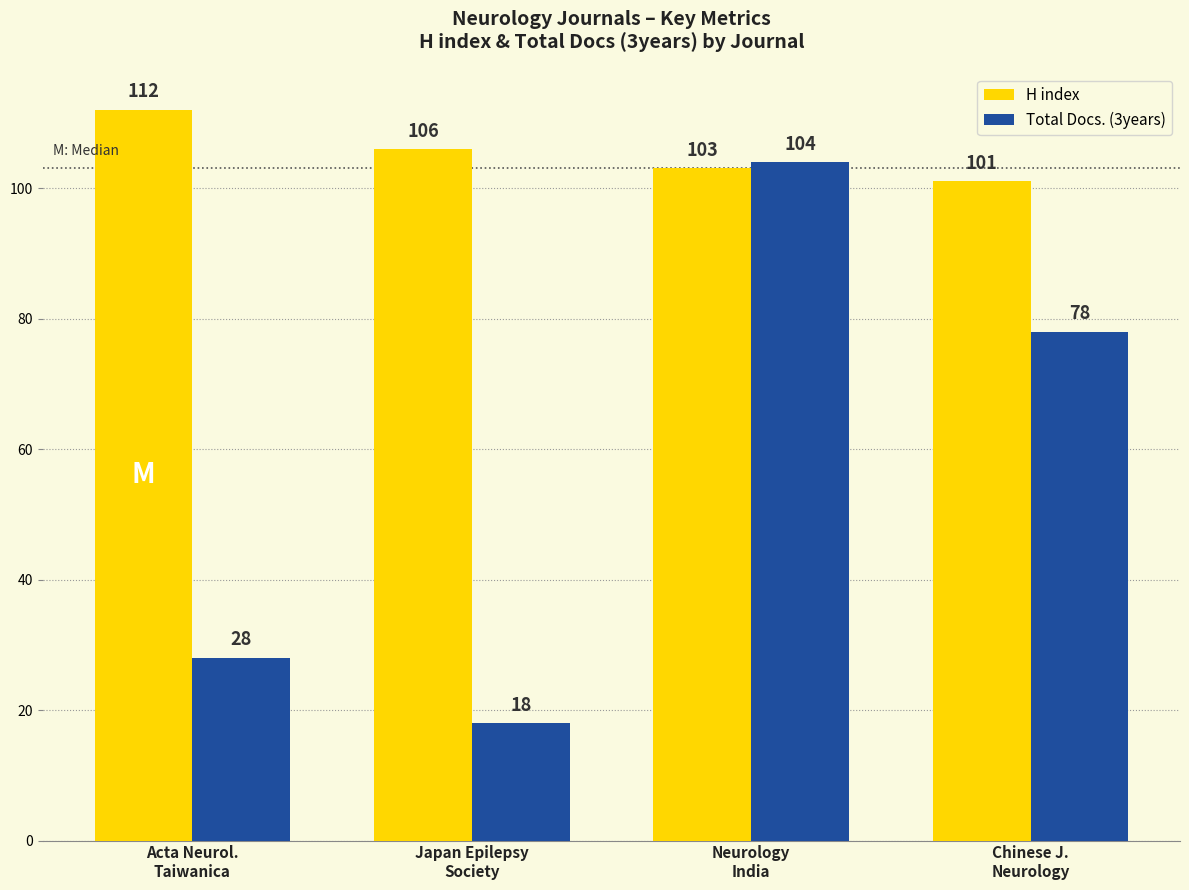

Reading left to right, what are all the values shown in this chart?

H index: Acta Neurol.
Taiwanica=112	Japan Epilepsy
Society=106	Neurology
India=103	Chinese J.
Neurology=101
Total Docs. (3years): Acta Neurol.
Taiwanica=28	Japan Epilepsy
Society=18	Neurology
India=104	Chinese J.
Neurology=78